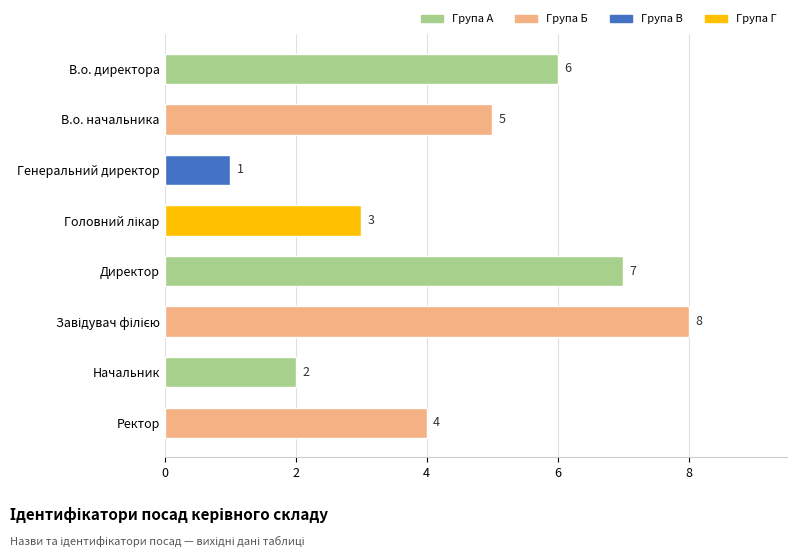

Count the number of data series in this chart.

1